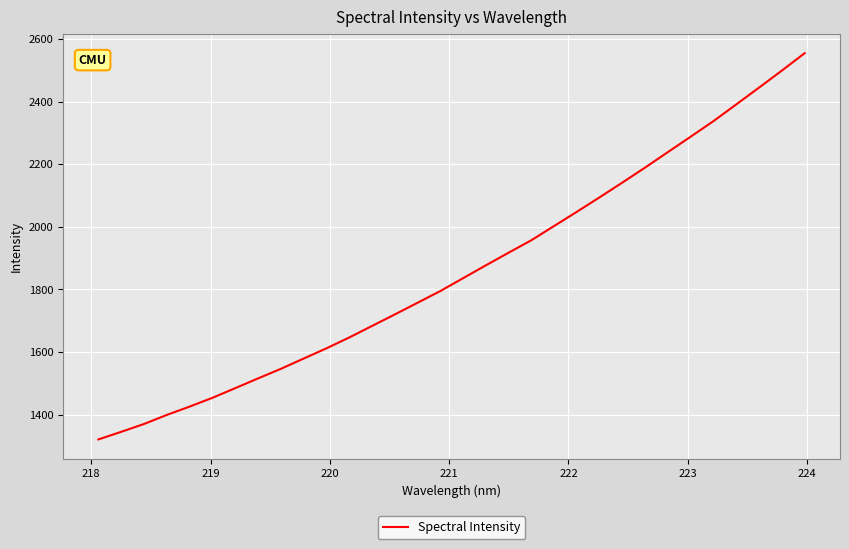

What is the difference between the maximum and minimum values?

1233.5